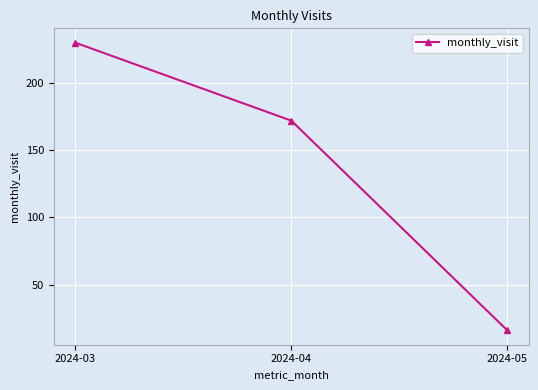

Reading right to left, extract all data points from this chart.

16	172	230